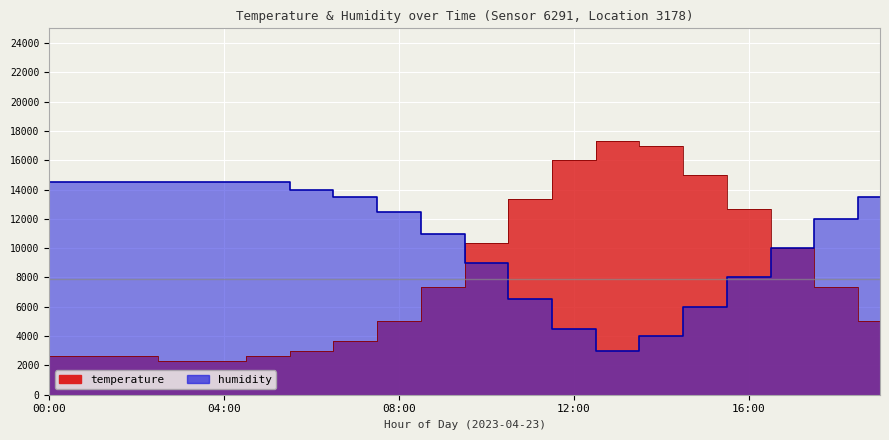

The temperature series shows 12666.7 at 16:00. True or false?

True